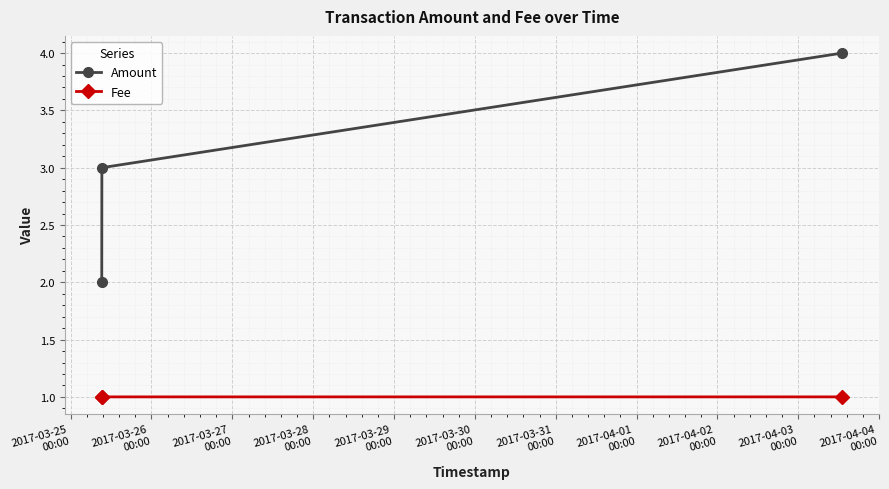

What are all the series names shown in the legend?

Amount, Fee